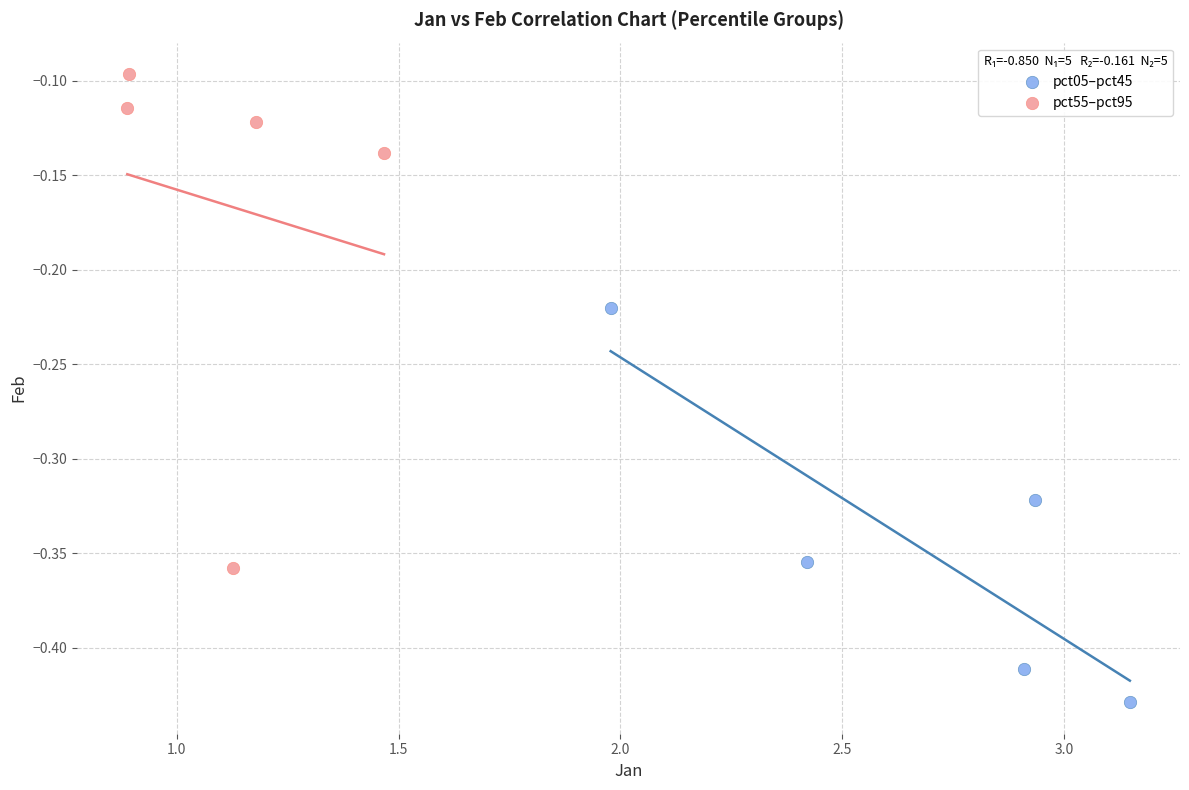

Which series has the largest Y range (max minus min)?

pct55–pct95